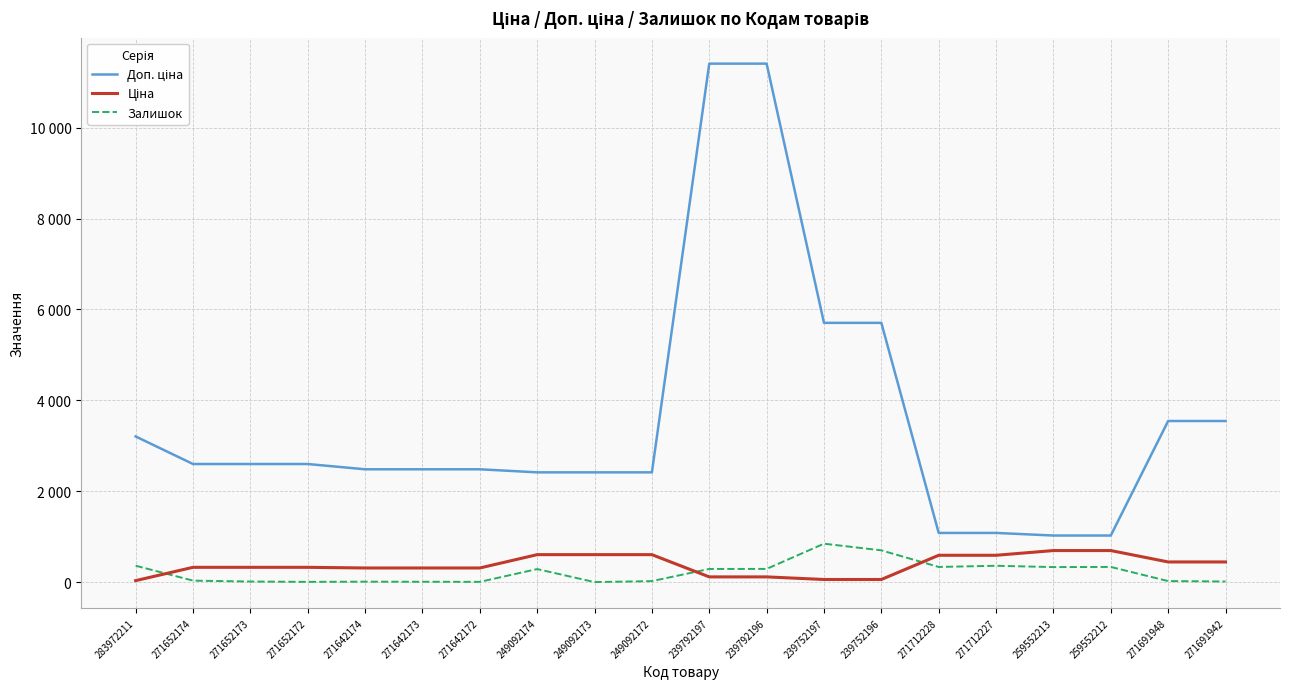

True or false: Доп. ціна and Залишок intersect in this chart.

False